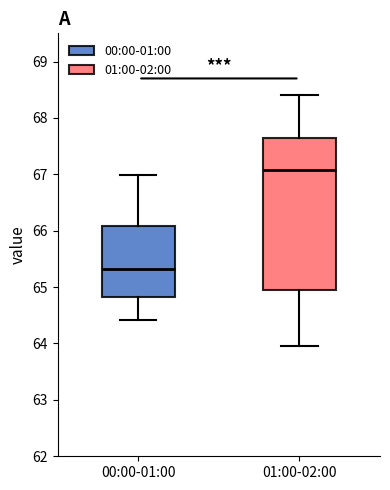

Reading left to right, read every box against the y-axis: the position of its median line, the range the box covers, and the ends of its whiskers. The values are not printed on the chart, so give them approximately, as read against the axis.

00:00-01:00: median 65.3, box 64.8 to 66.1, whiskers 64.4 to 67.0
01:00-02:00: median 67.1, box 65.0 to 67.6, whiskers 64.0 to 68.4